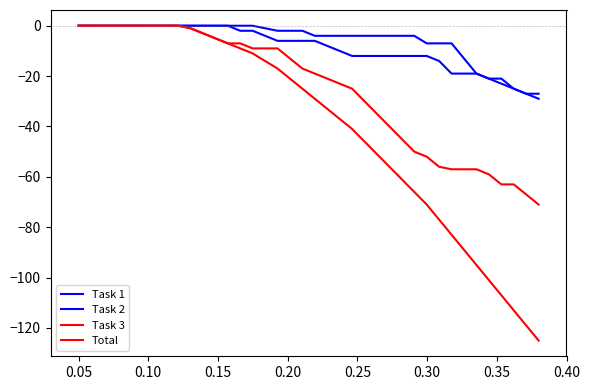

What is the average value of the Task 1 series?

-9